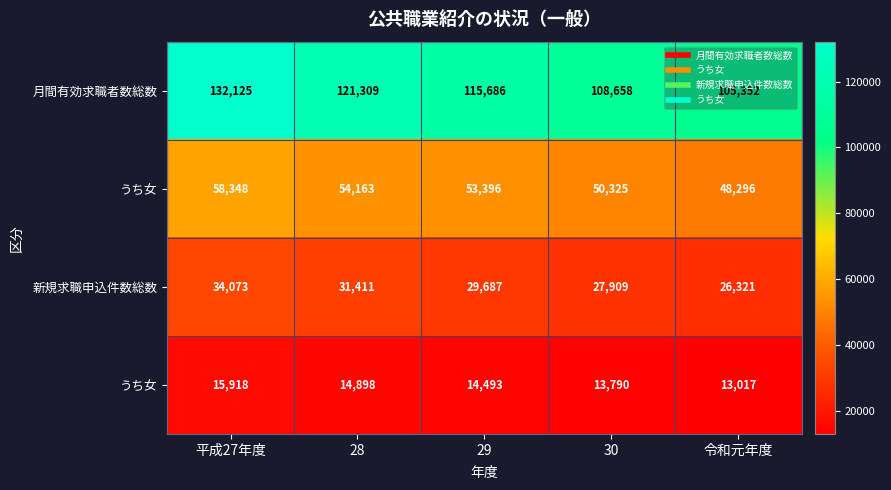

At how many categories does at least one series exceed 92608?

5